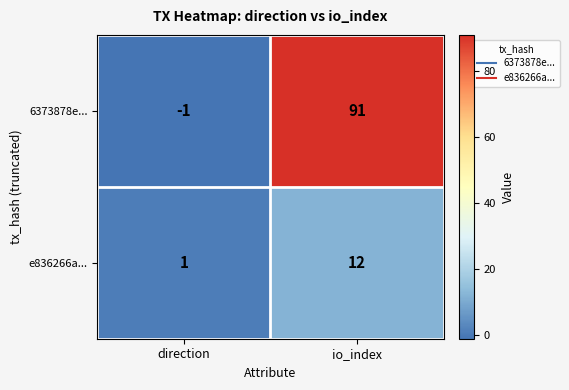

What is the minimum value shown in the chart?

-1